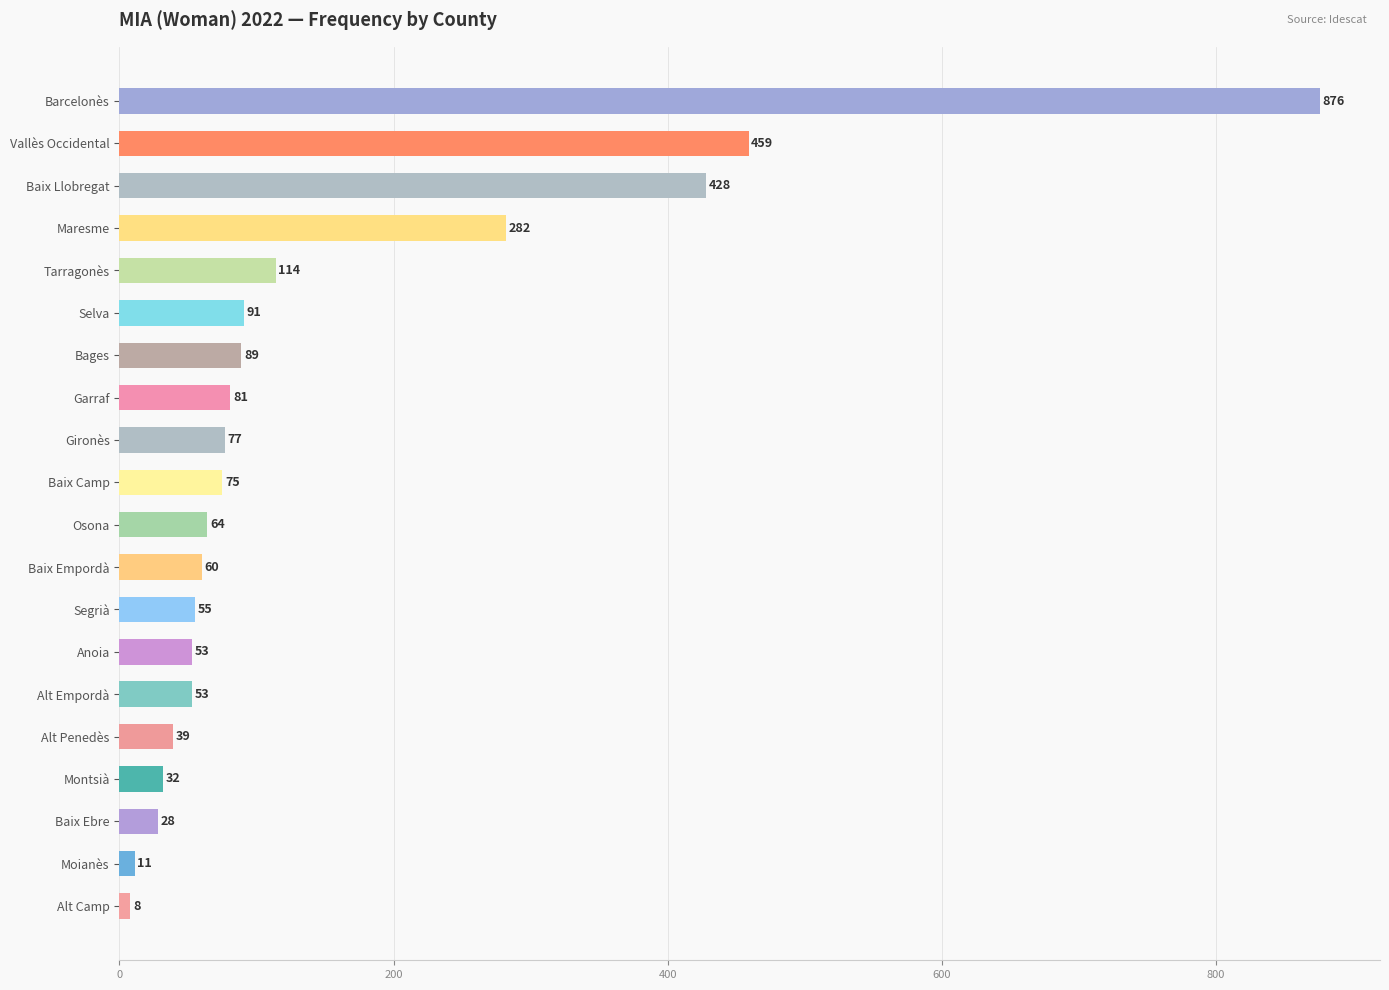

What is the difference between the maximum and minimum values?

868